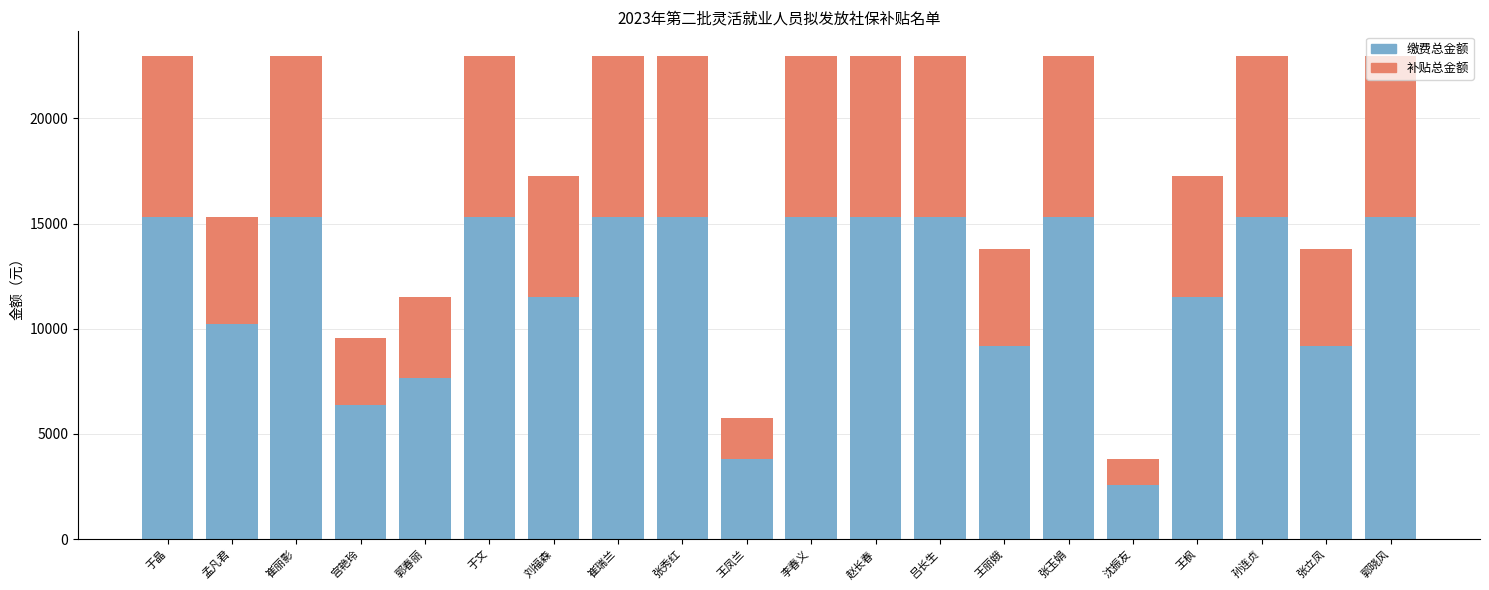

Does the chart contain any negative values?

No